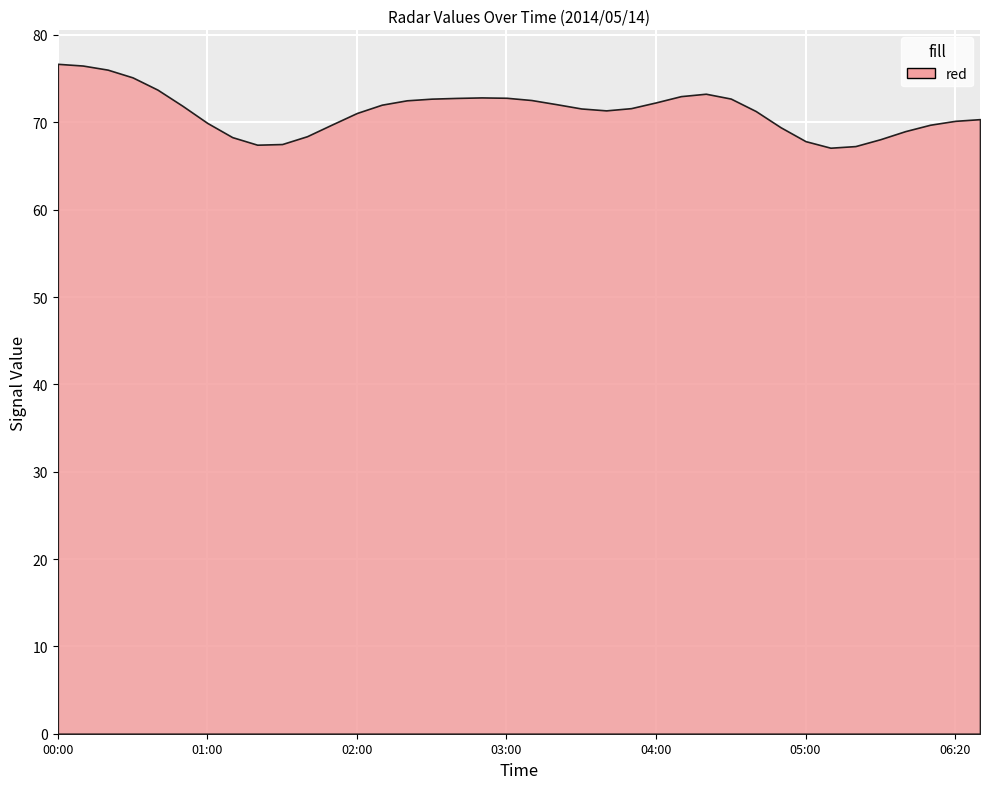

What is the smallest value displayed?

67.1